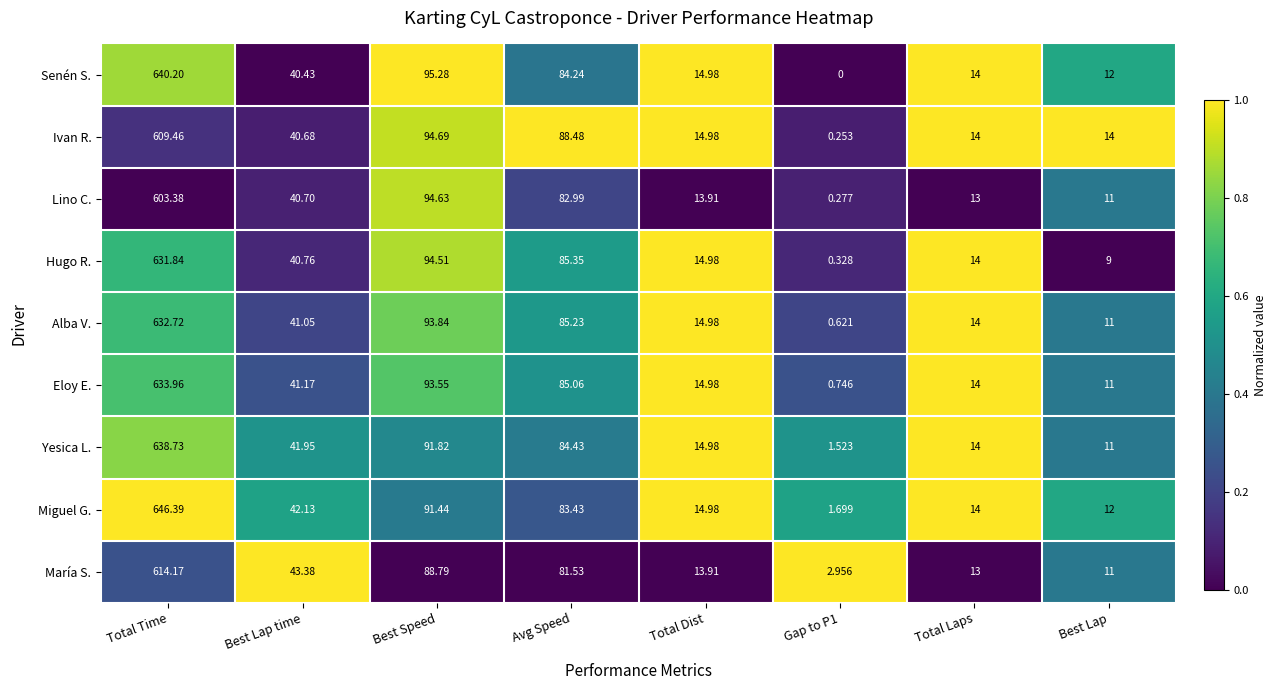

Rank the series by their maximum value, from highest to lowest.

Miguel G., Senén S., Yesica L., Eloy E., Alba V., Hugo R., María S., Ivan R., Lino C.